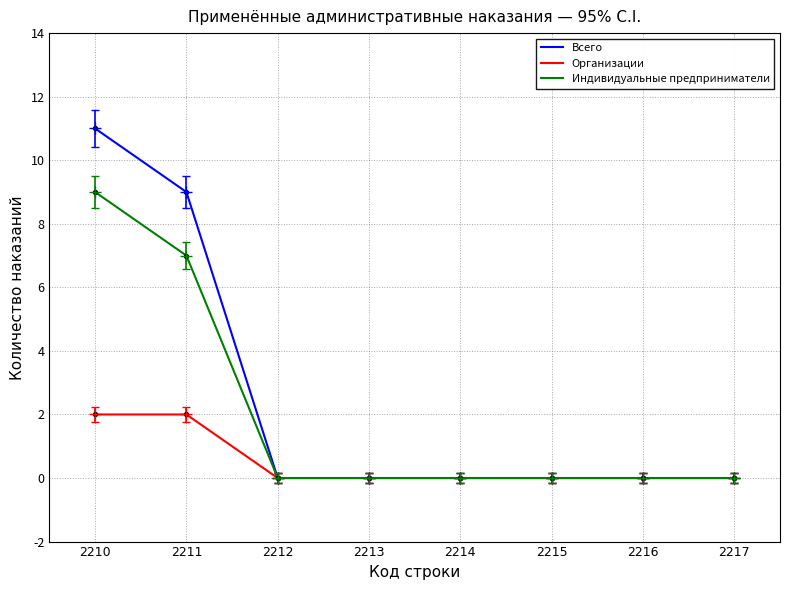

Between 2211 and 2216, which series saw the biggest shift?

Всего